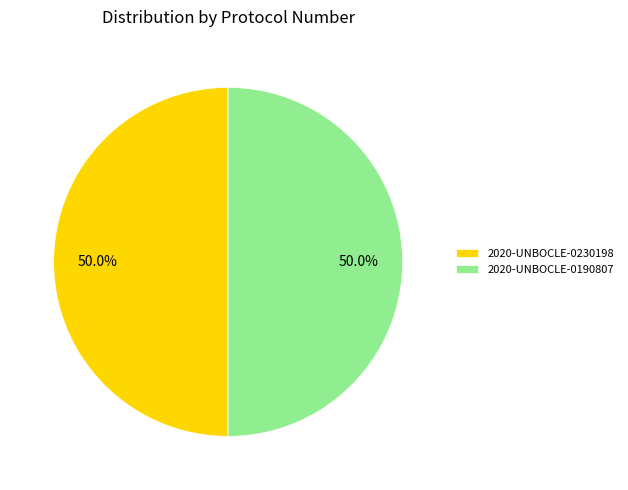

Is the sum of 2020-UNBOCLE-0190807 and 2020-UNBOCLE-0230198 greater than half?

Yes